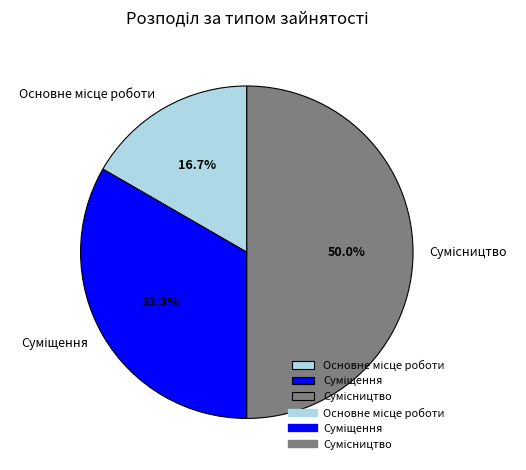

How many slices are in this pie chart?

3